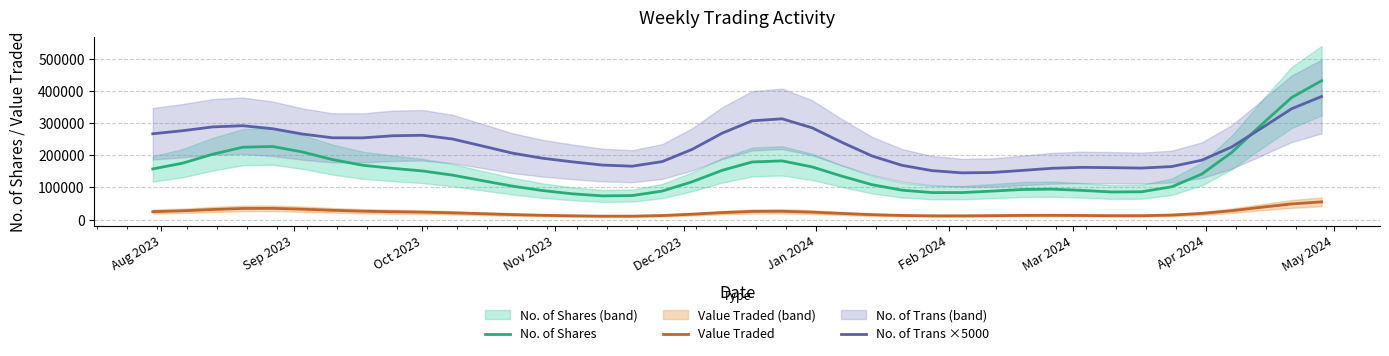

True or false: Value Traded and No. of Shares cross at least once.

False